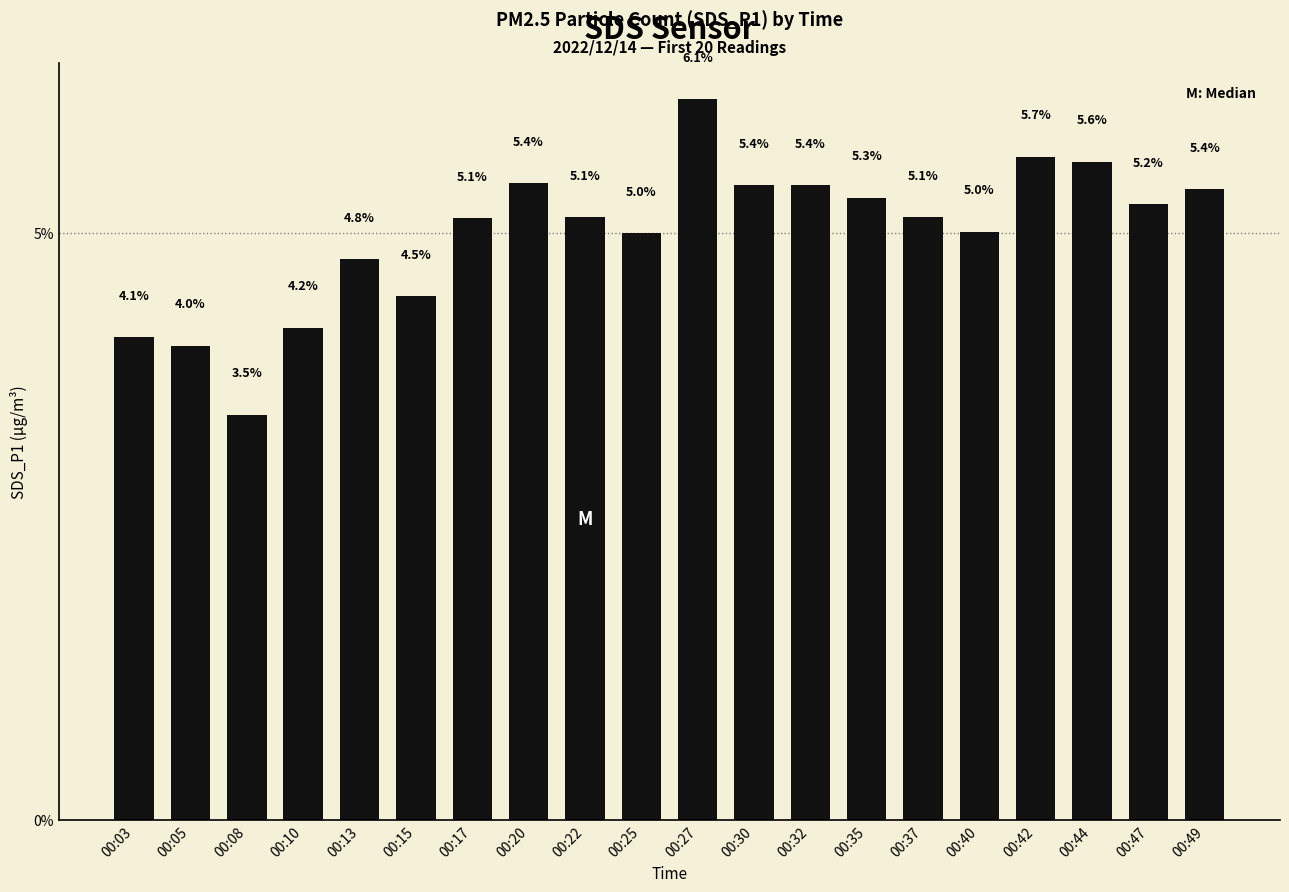

What is the difference between the values at 00:49 and 00:10?

1.2